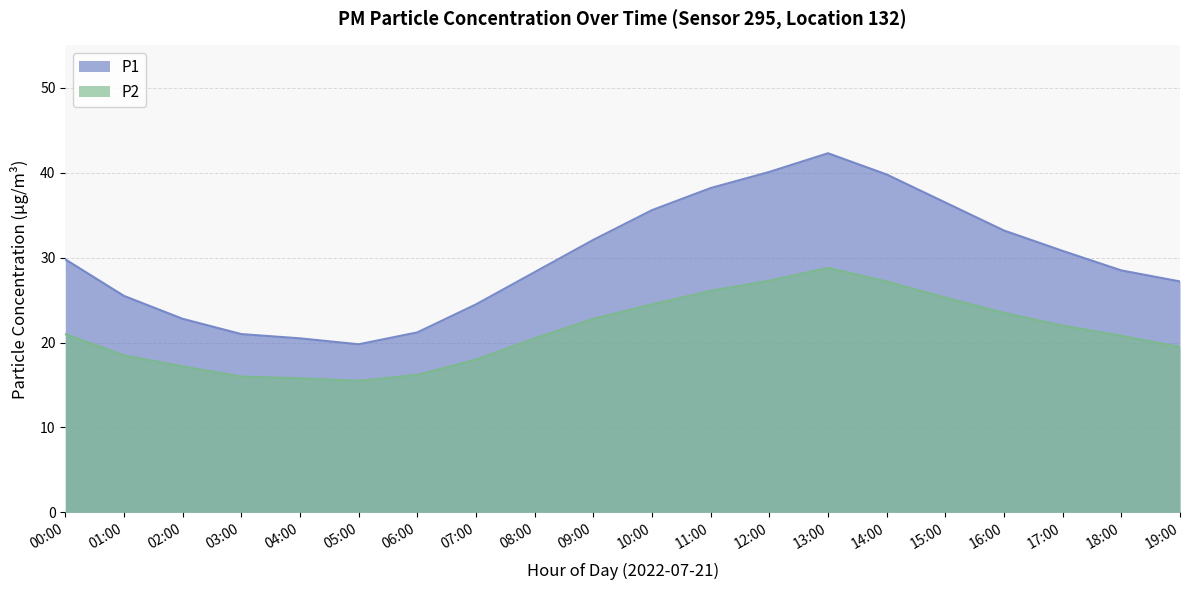

How many data points in P2 are above 21?

9